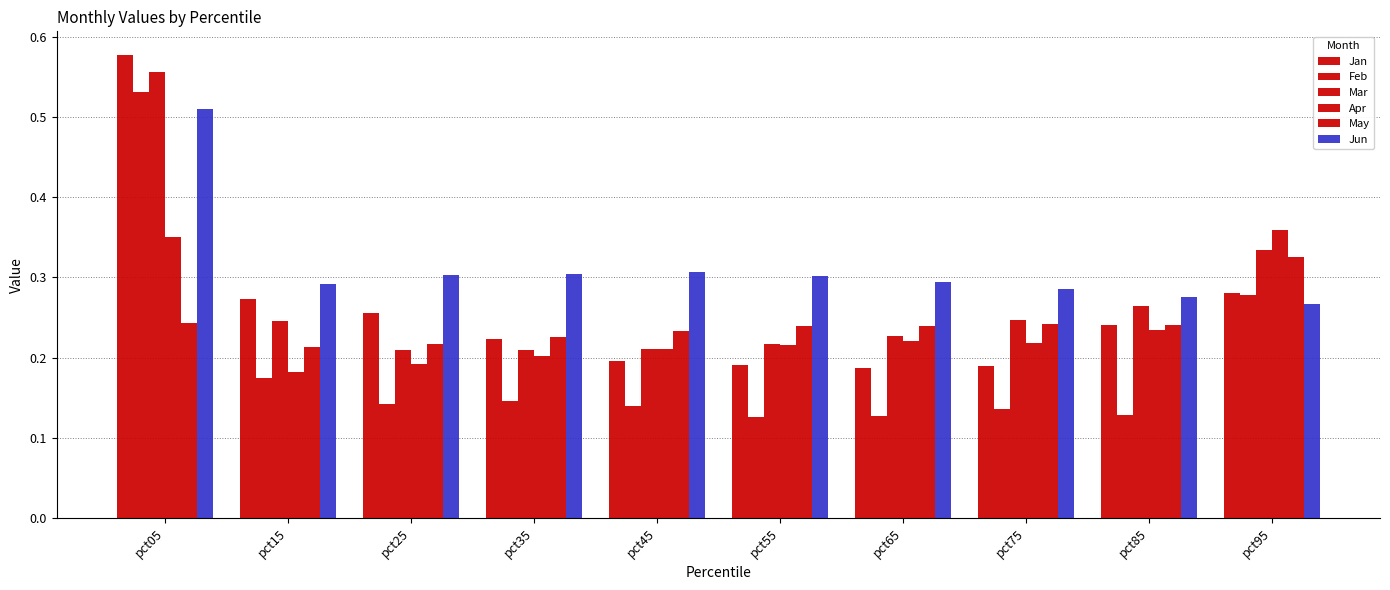

At which category is the sum across all series the highest?

pct05